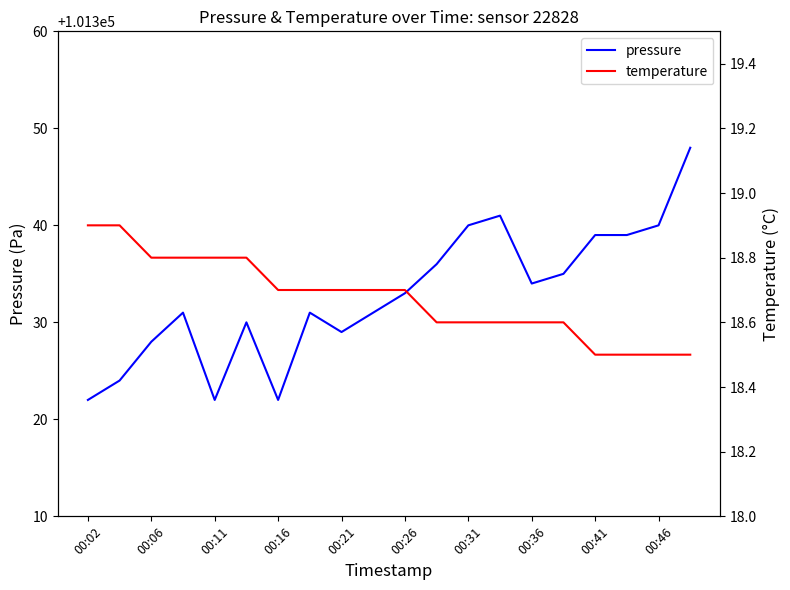

What are all the series names shown in the legend?

pressure, temperature